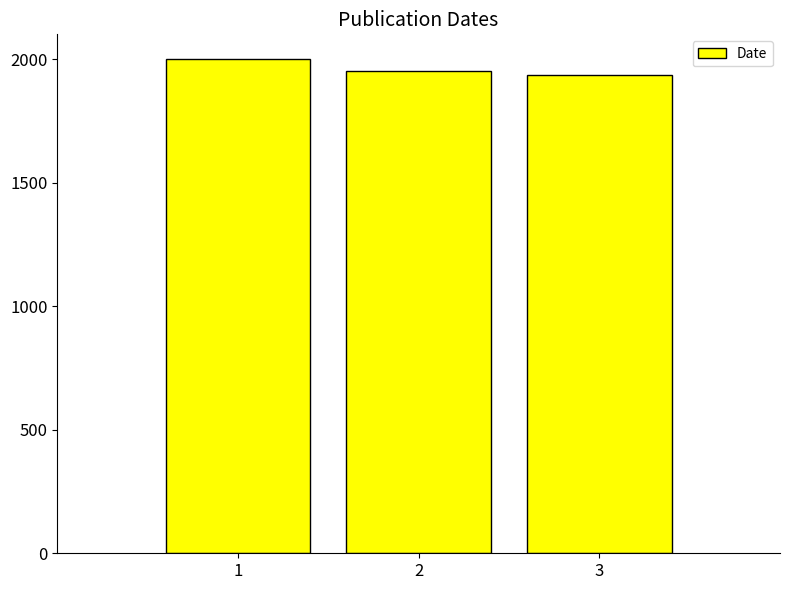

What is the value of the 3rd bar from the left?

1937